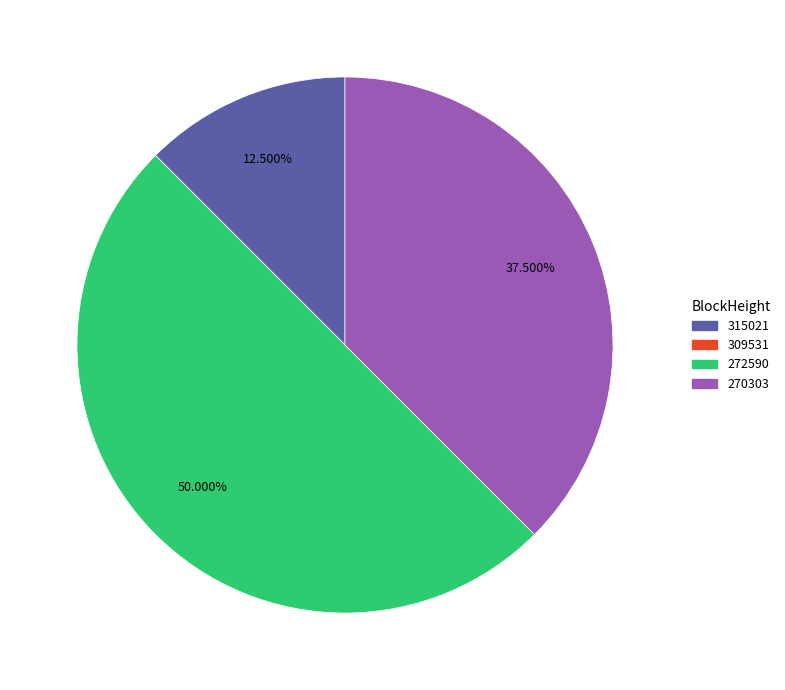

To the nearest percent, what is the difference between the 270303 and 315021 slice percentages?

25%